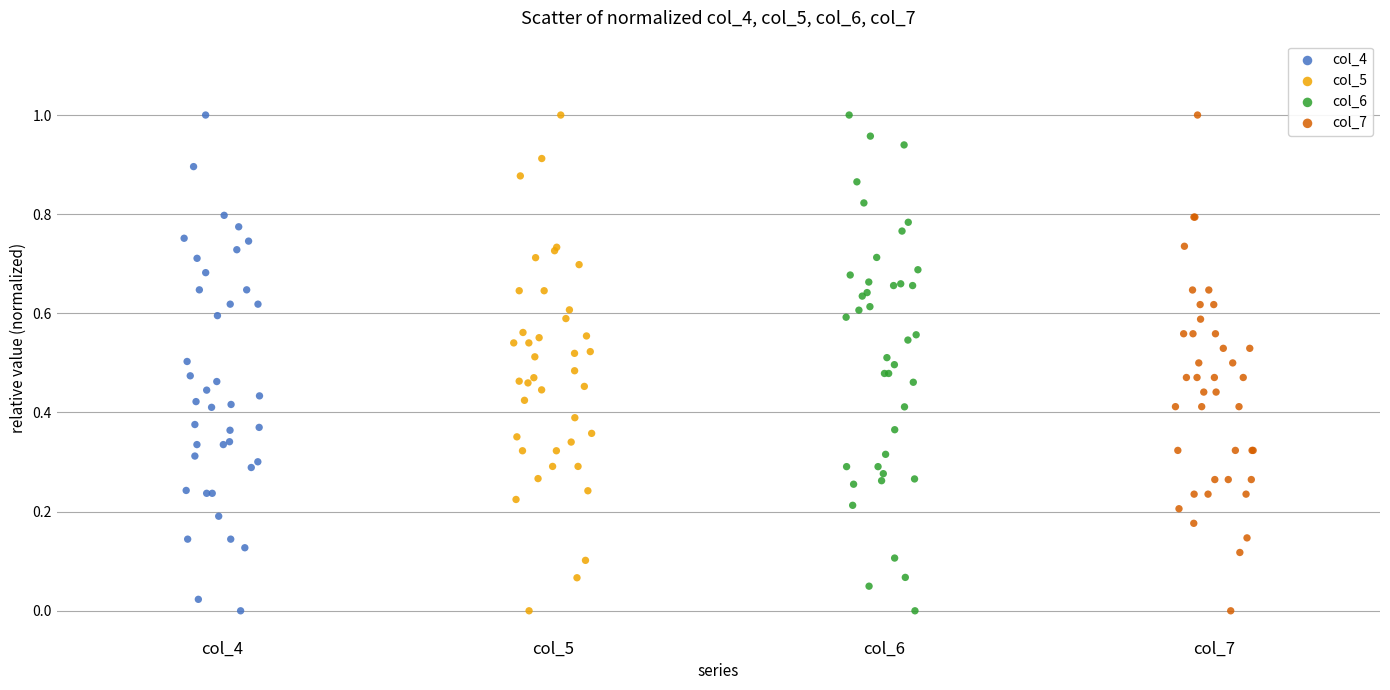

What are all the series names shown in the legend?

col_4, col_5, col_6, col_7